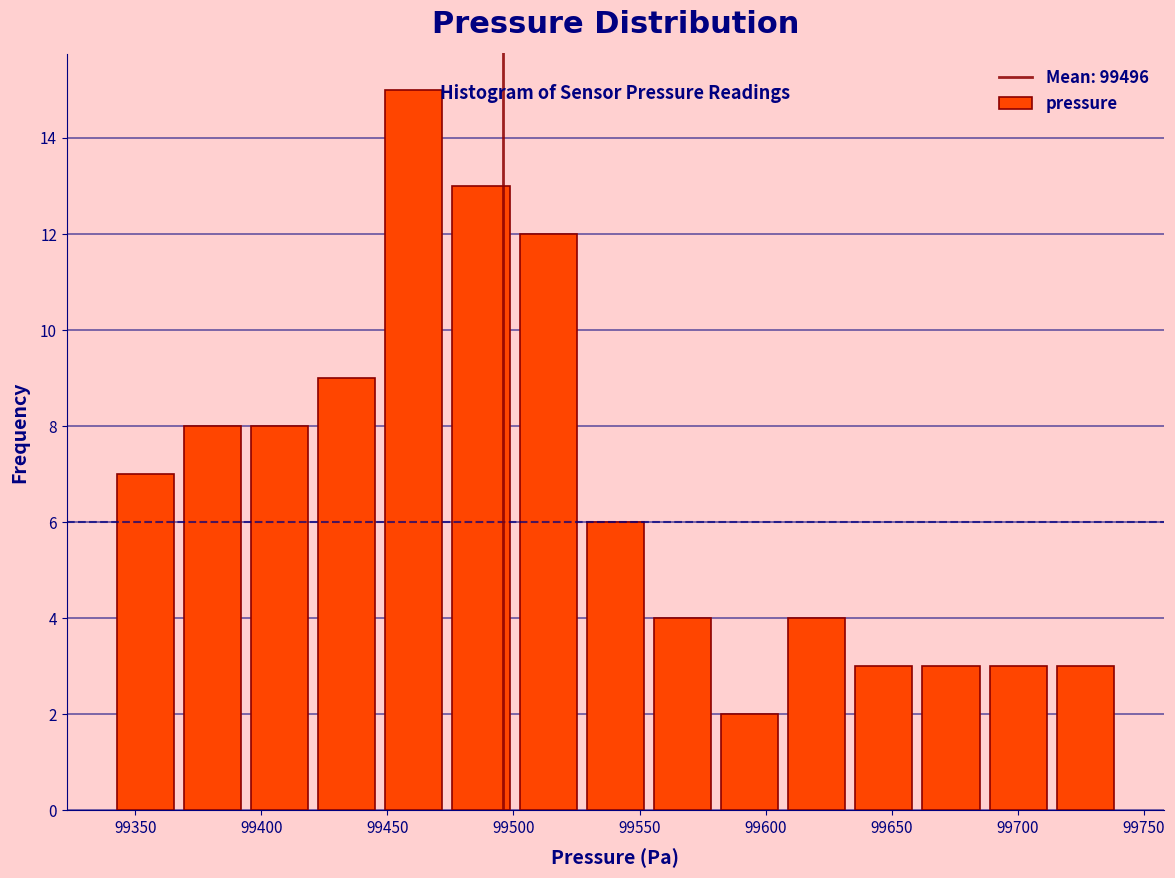

Reading left to right, list every bar in this chart as the range it spans on the x-axis followed by its height. Neither the bar edges nor the heights are printed on the chart, so give them approximately, as read against the axes.

99340 to 99365: 7
99365 to 99395: 8
99395 to 99420: 8
99420 to 99445: 9
99445 to 99475: 15
99475 to 99500: 13
99500 to 99525: 12
99525 to 99555: 6
99555 to 99580: 4
99580 to 99605: 2
99605 to 99635: 4
99635 to 99660: 3
99660 to 99685: 3
99685 to 99715: 3
99715 to 99740: 3